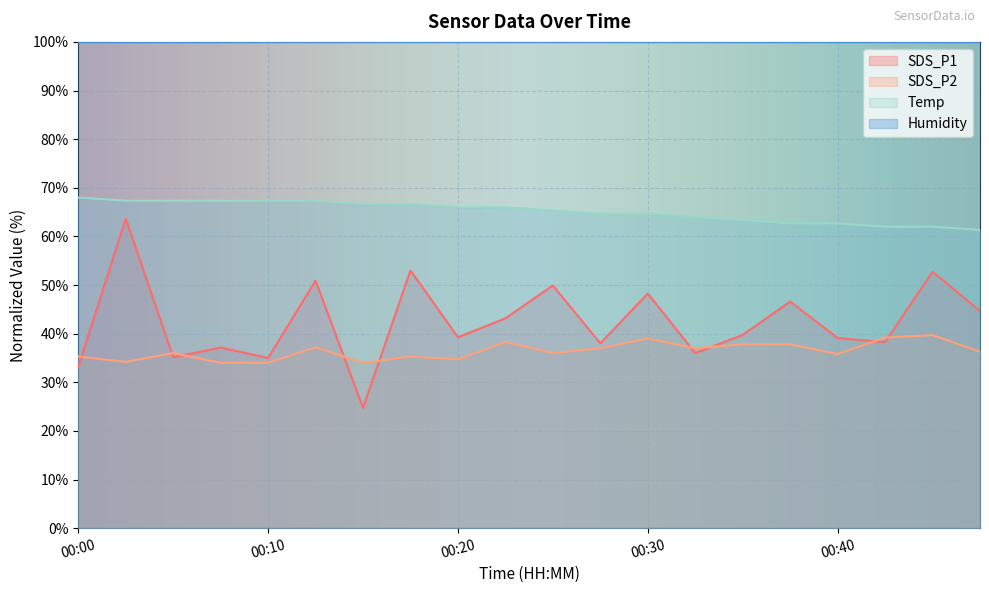

True or false: Temp and SDS_P2 cross at least once.

False